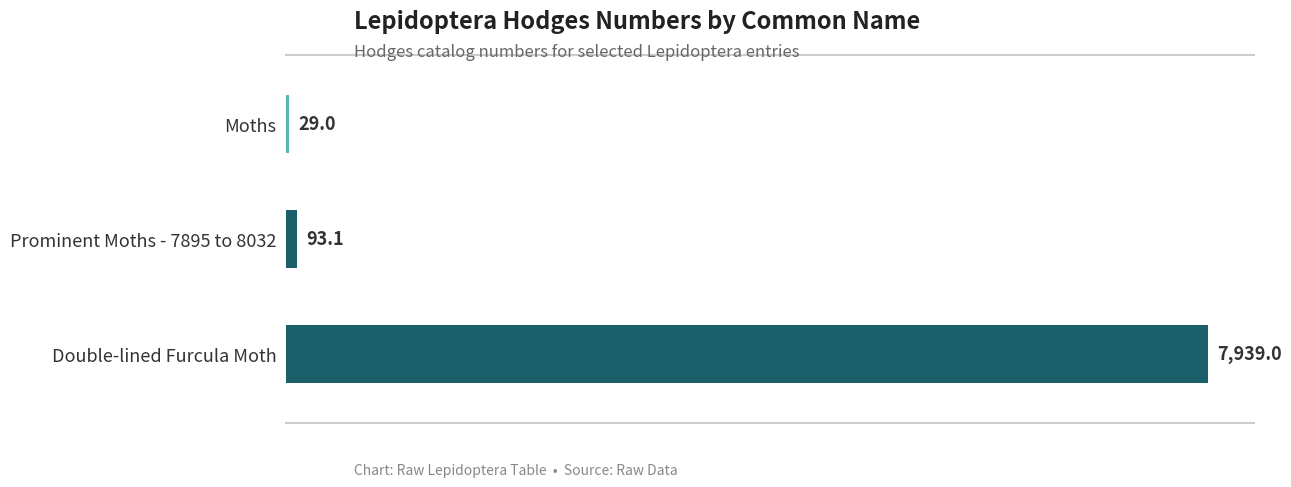

How many distinct data groups are displayed?

1